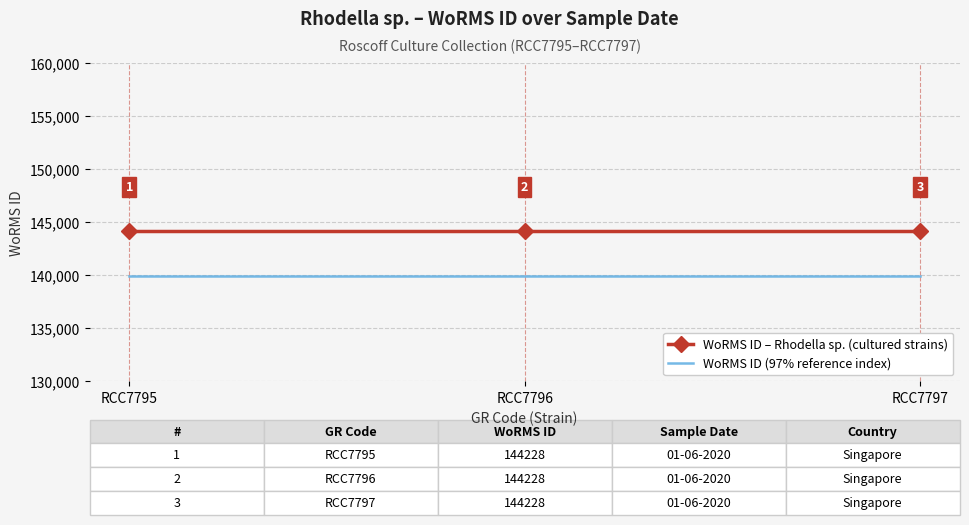

Is the value of WoRMS ID (97% reference index) at RCC7796 greater than the value of WoRMS ID – Rhodella sp. (cultured strains) at RCC7796?

No